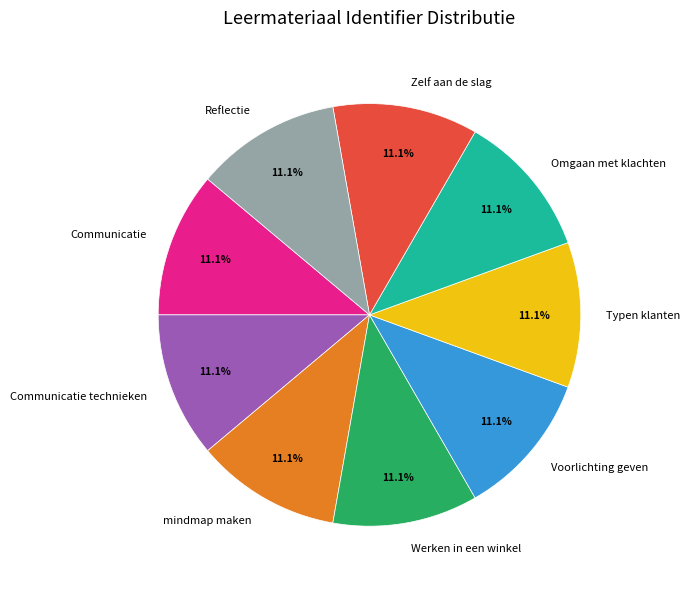

Approximately how many times larger is the value at Communicatie technieken compared to Omgaan met klachten?

1.0